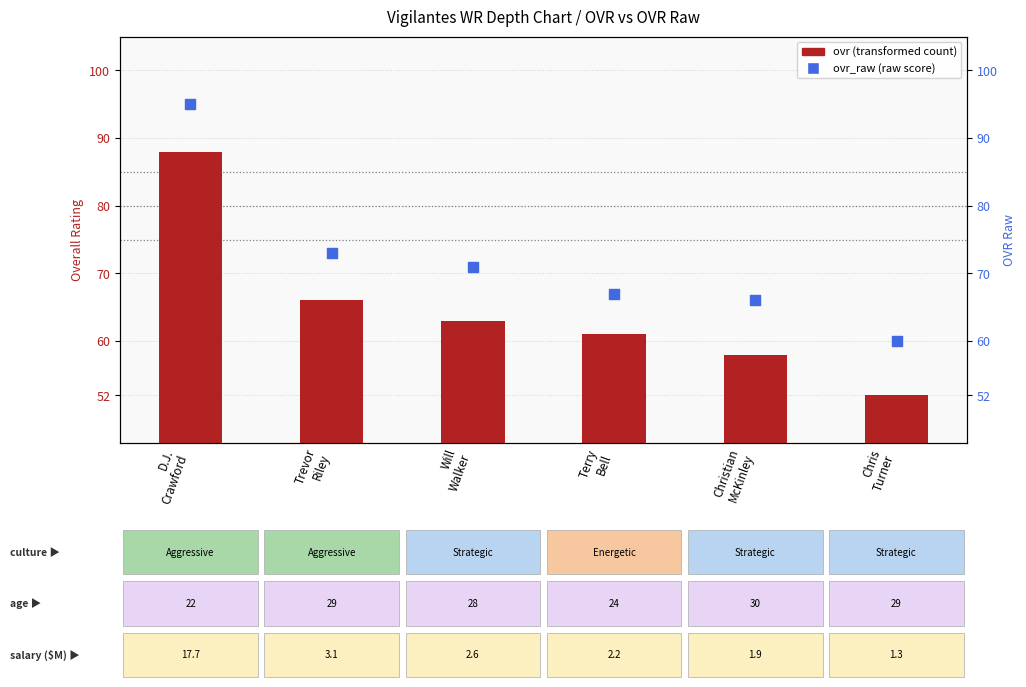

Which series has the largest total across all categories?

ovr_raw